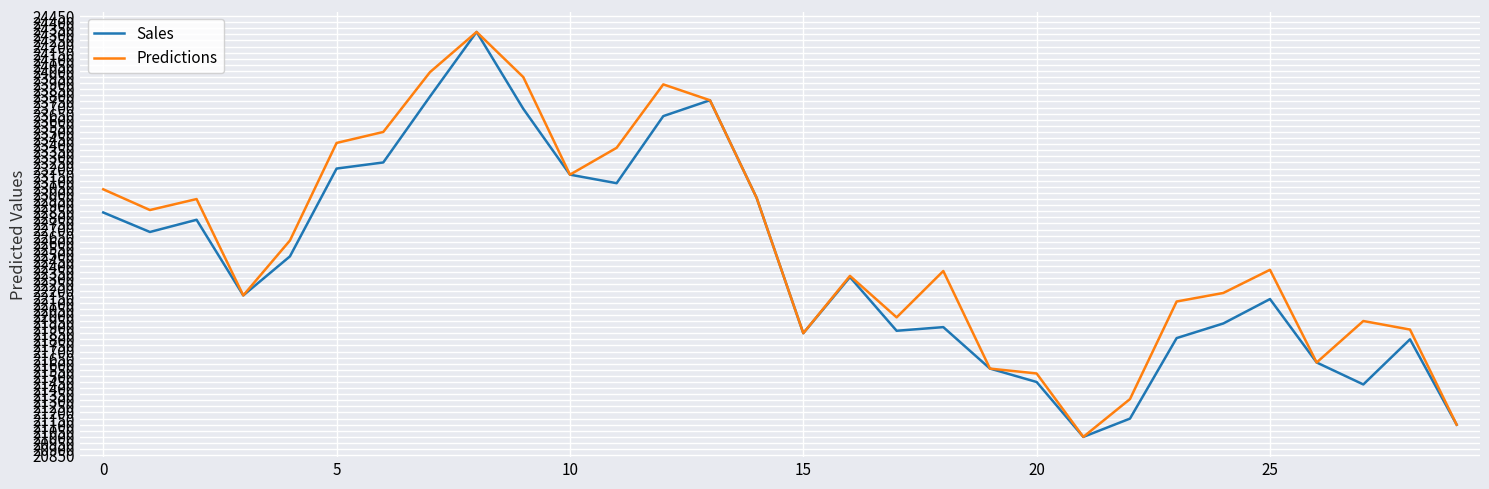

How many interior local peaks does the Sales series have?

7